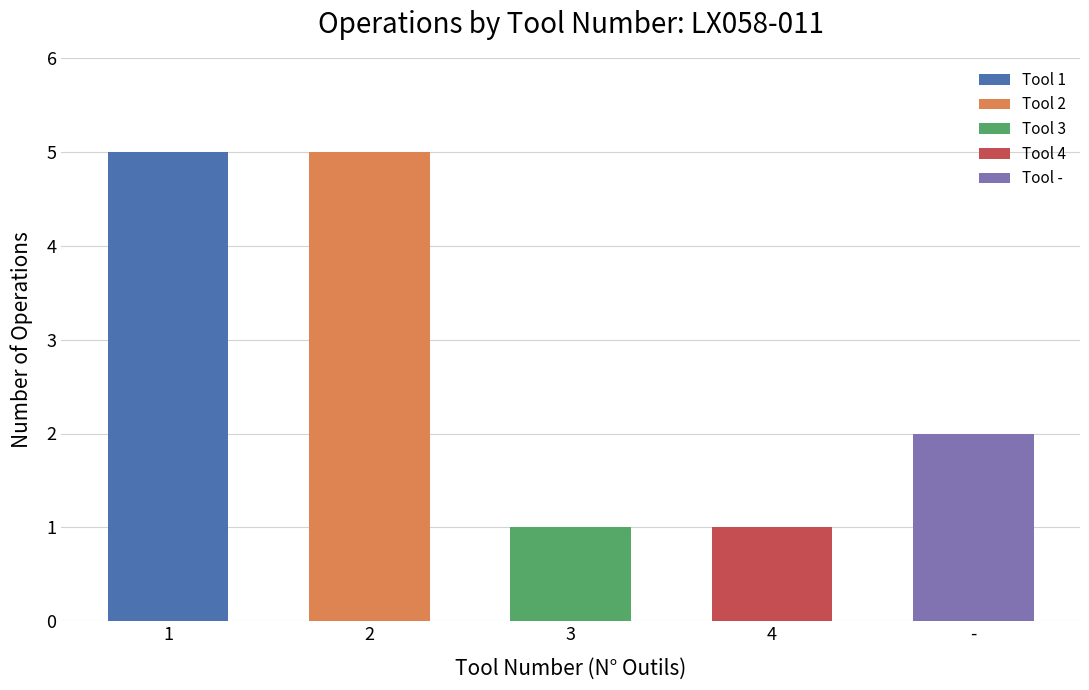

What is the difference between the maximum and second lowest values?

4